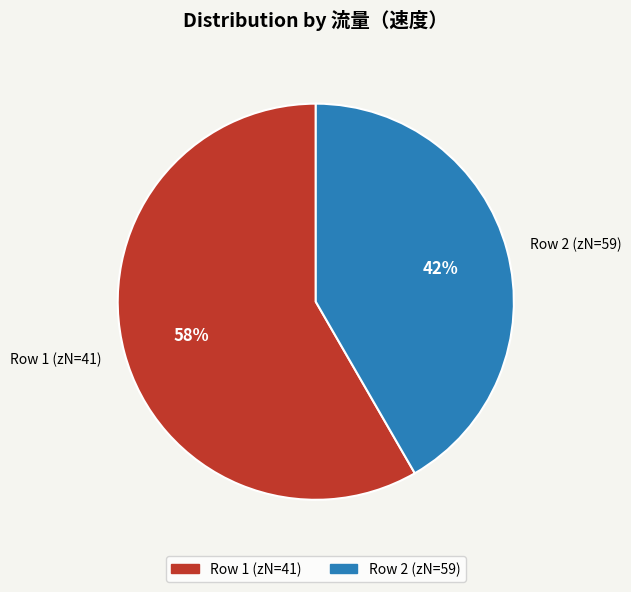

Is it true that Row 1 (zN=41) is 58% of the pie?

True